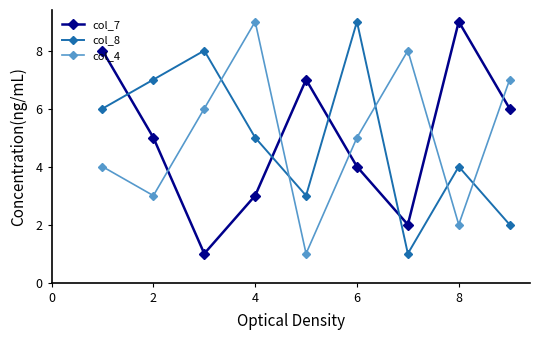

True or false: col_8 has more than 1 interior local peaks.

True